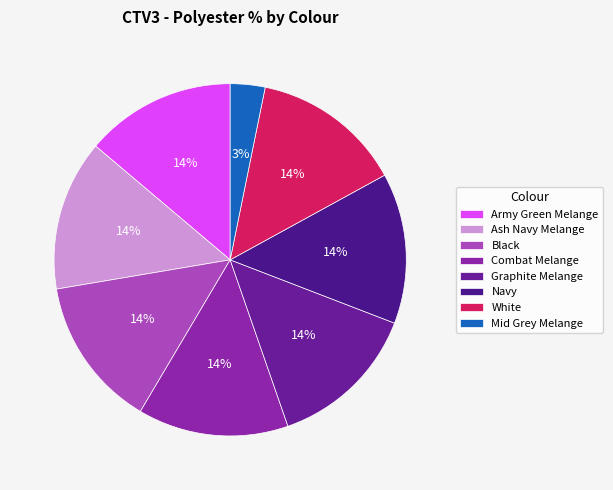

Count the number of slices in the pie.

8